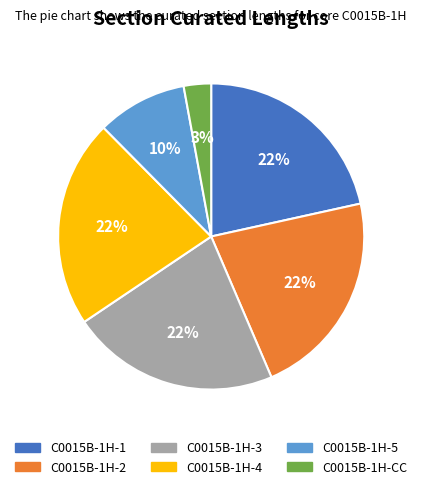

Between C0015B-1H-CC and C0015B-1H-5, which is larger?

C0015B-1H-5